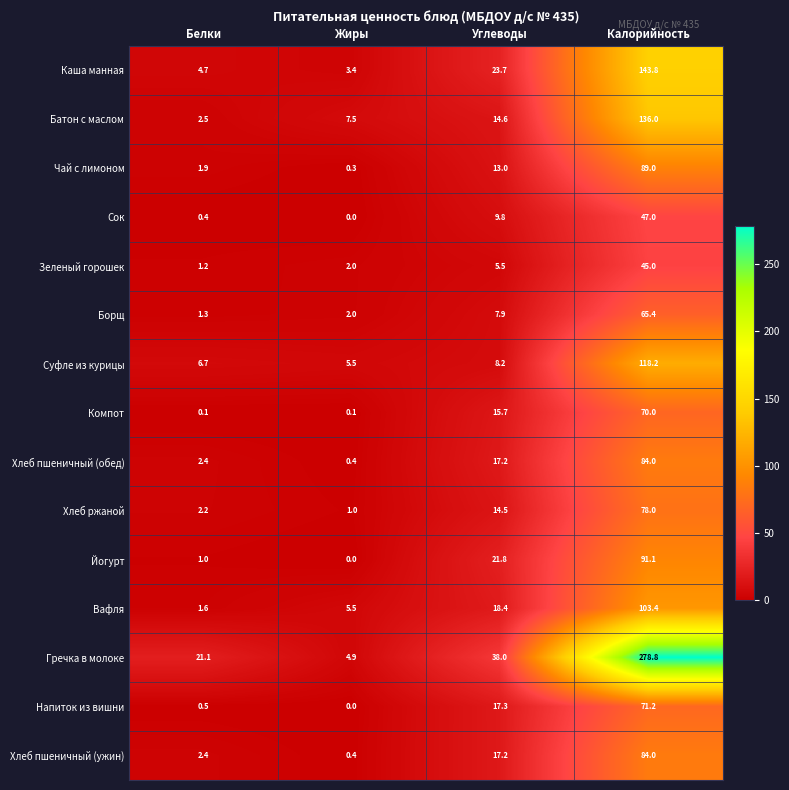

Is it true that Сок equals 0.0 at Жиры?

True